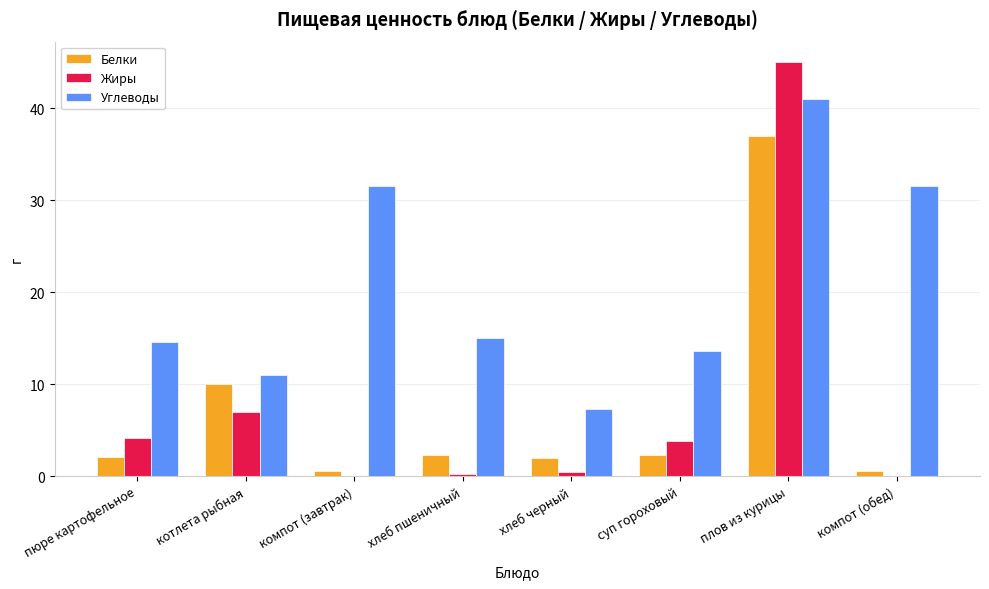

Between хлеб пшеничный and компот (обед), which series saw the biggest shift?

Углеводы